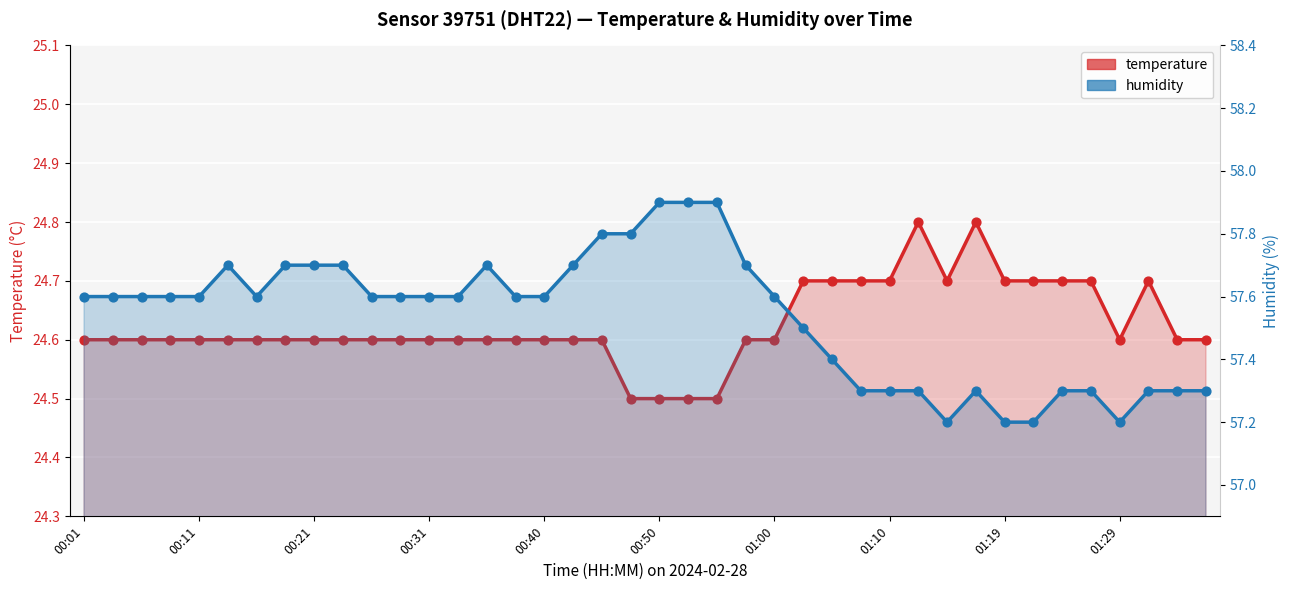

What is the total value across all series at 01:29?

81.8